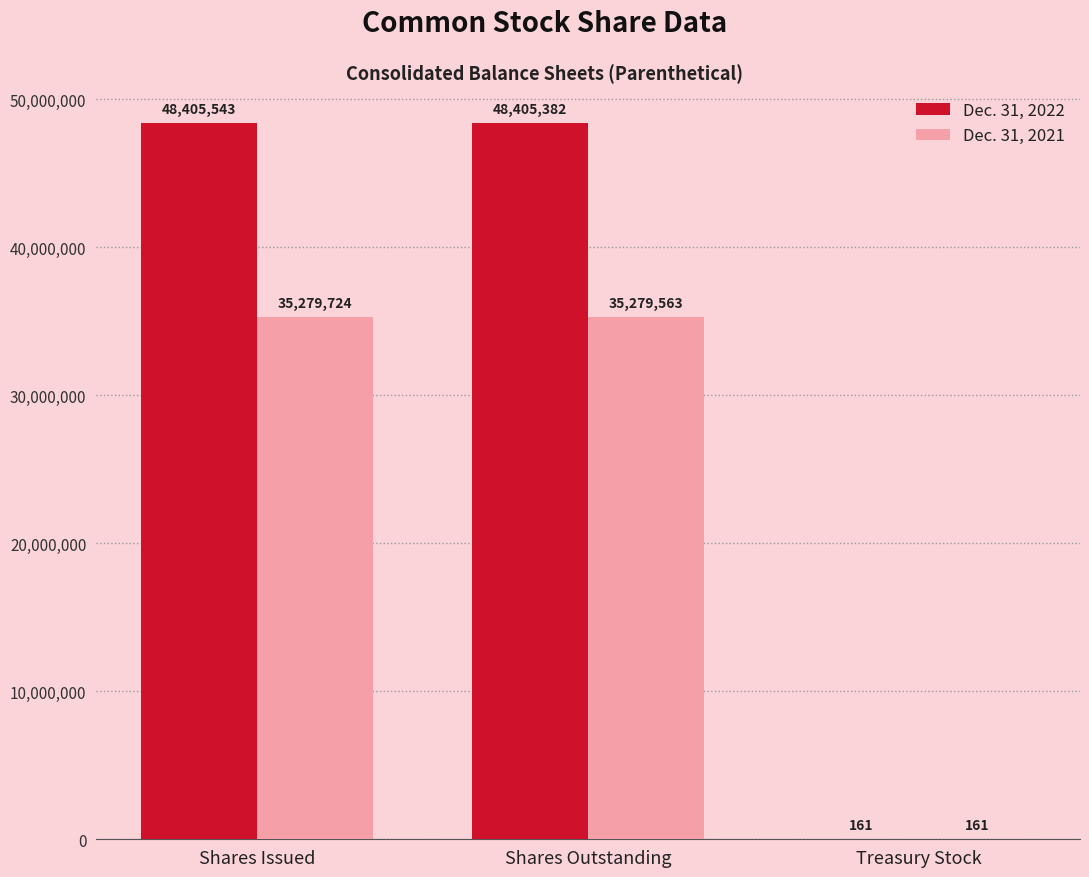

True or false: Dec. 31, 2021 has a value of 35279724 at Shares Issued.

True